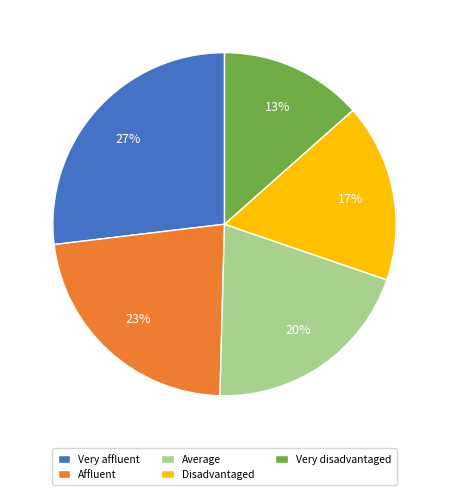

Combined, do Affluent and Disadvantaged account for over 50%?

No